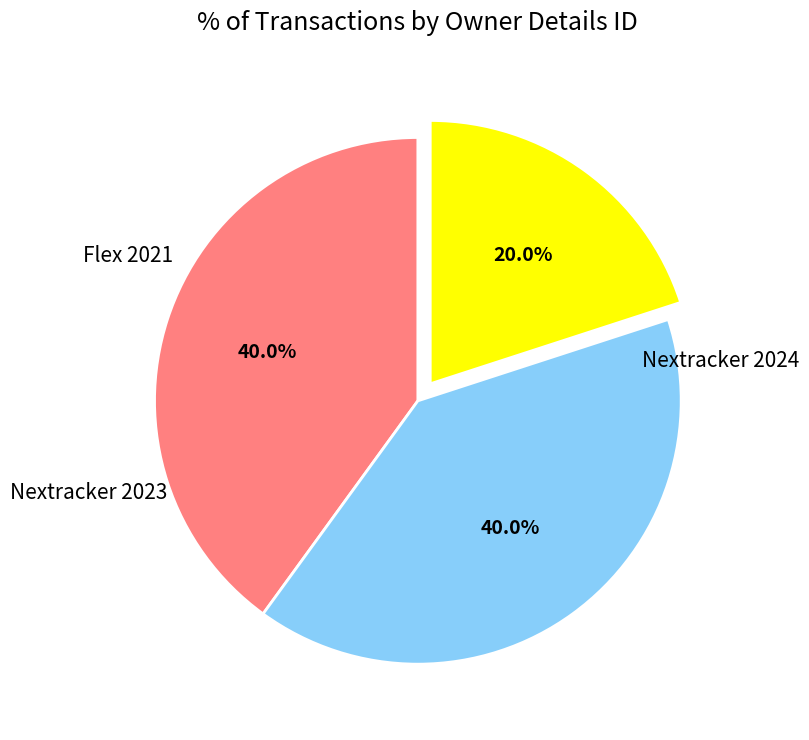

How many slices are in this pie chart?

3